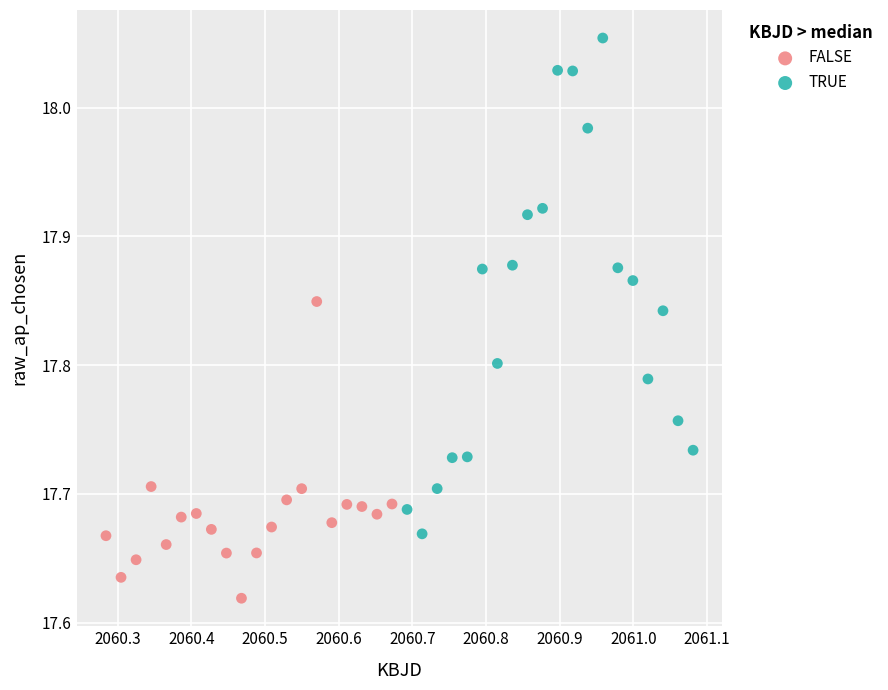

Which series has the largest Y range (max minus min)?

TRUE